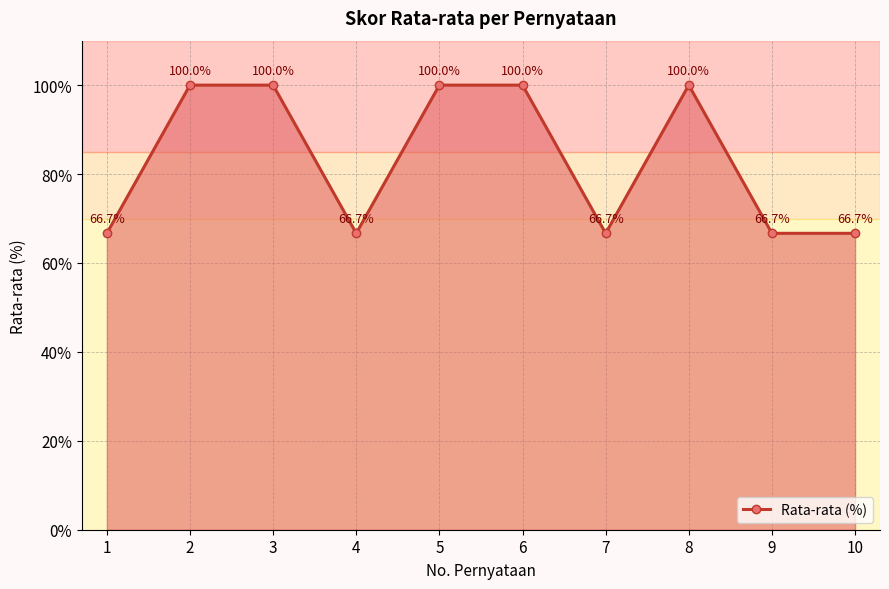

What is the greatest value displayed?

100.0